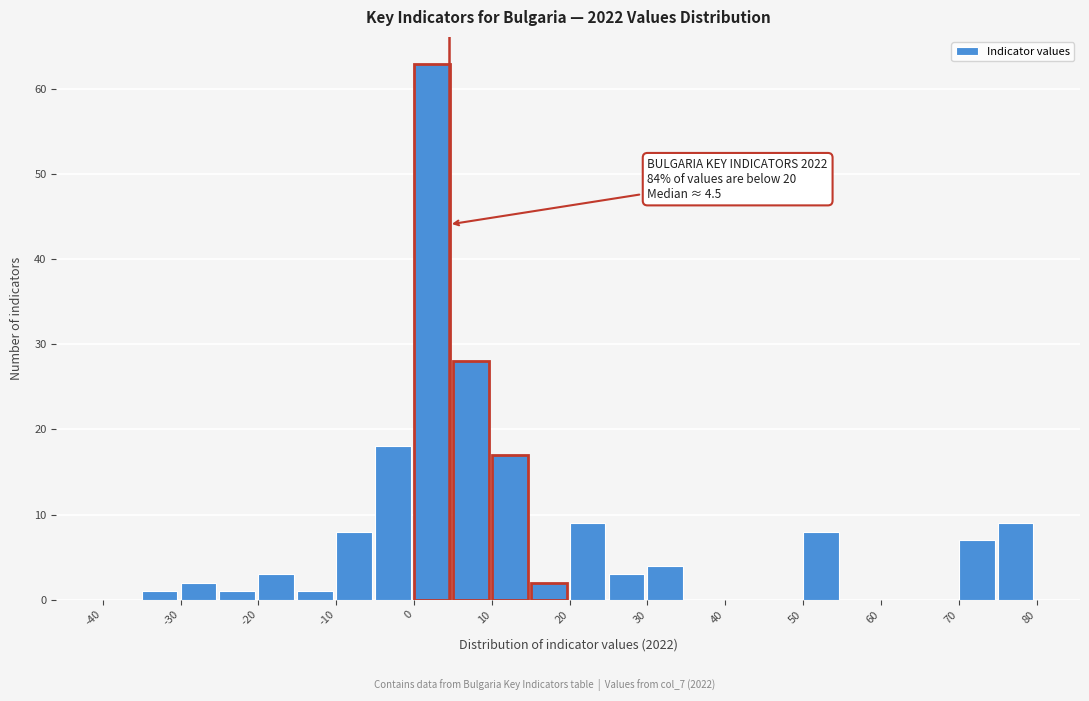

Which range on the x-axis has the tallest bar?

0 to 5